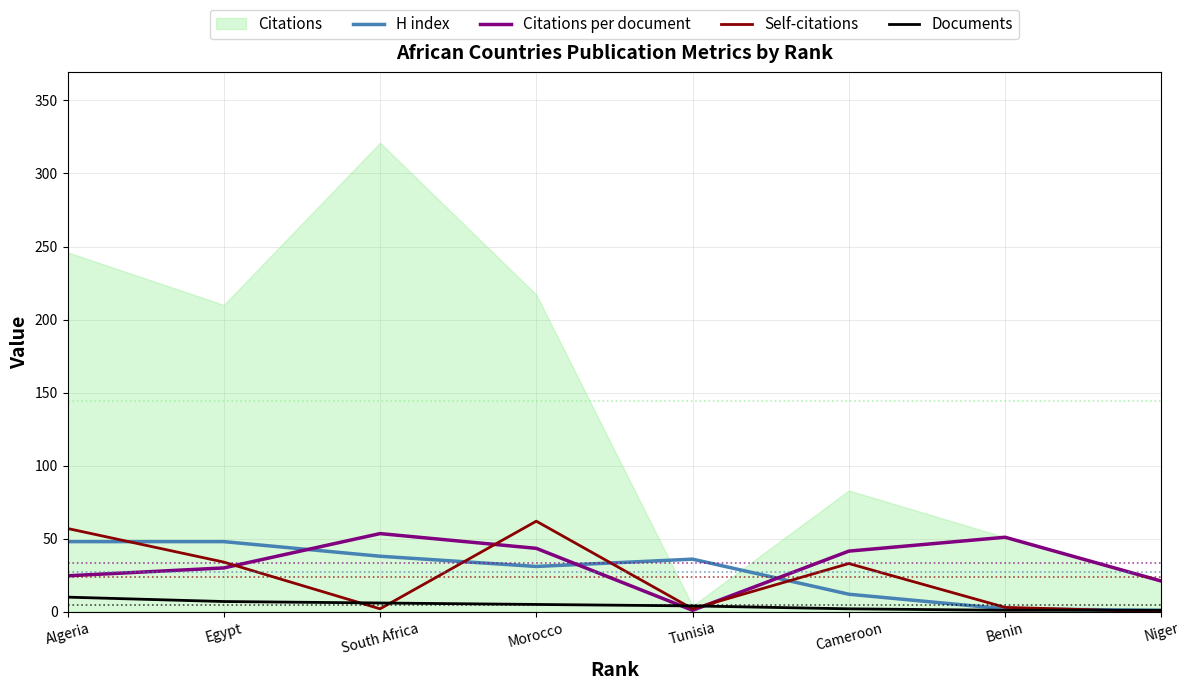

What is the maximum value for H index?

48.0